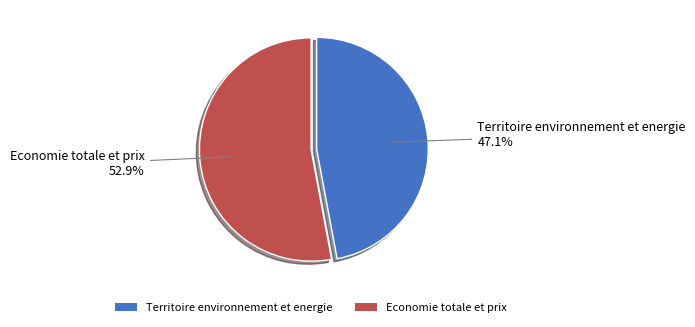

To the nearest percent, what is the average slice percentage?

50%